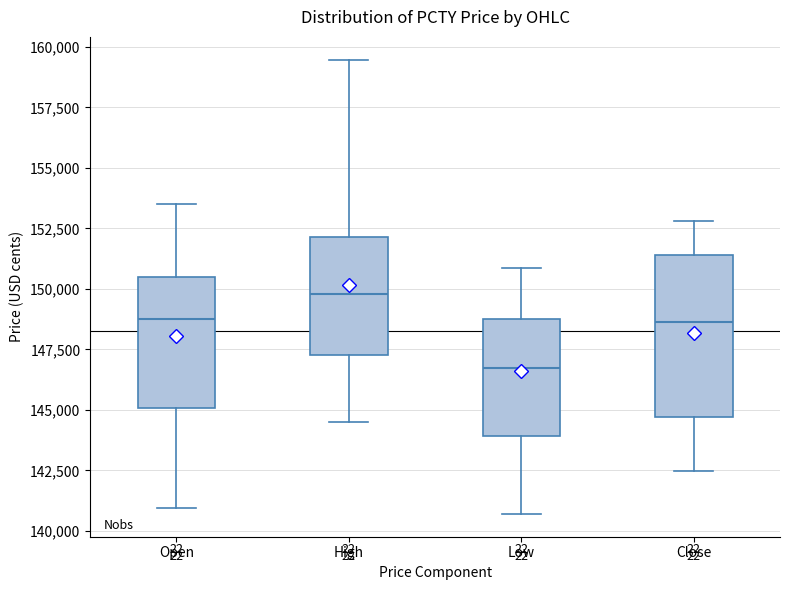

Reading left to right, read every box against the y-axis: the position of its median line, the range the box covers, and the ends of its whiskers. The values are not printed on the chart, so give them approximately, as read against the axis.

Open: median 149000, box 145000 to 150500, whiskers 141000 to 153500
High: median 150000, box 147500 to 152000, whiskers 144500 to 159500
Low: median 147000, box 144000 to 149000, whiskers 140500 to 151000
Close: median 148500, box 144500 to 151500, whiskers 142500 to 153000